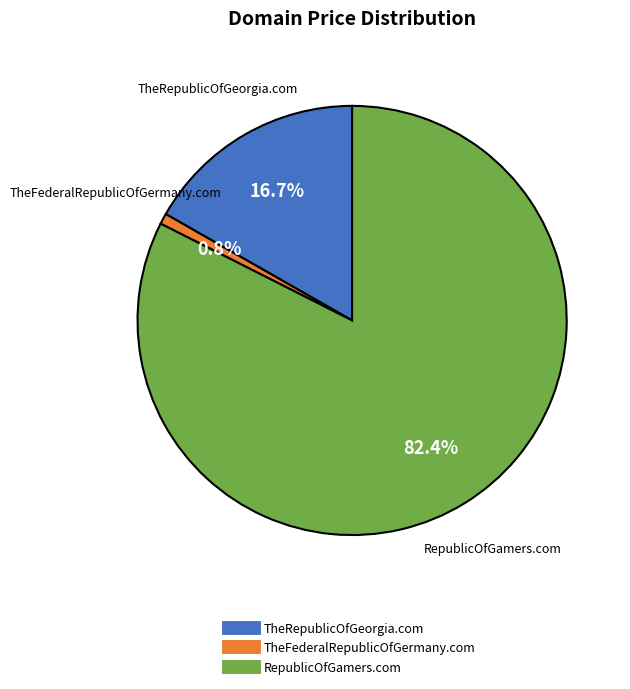

To the nearest percent, what percentage of the pie is TheFederalRepublicOfGermany.com?

1%